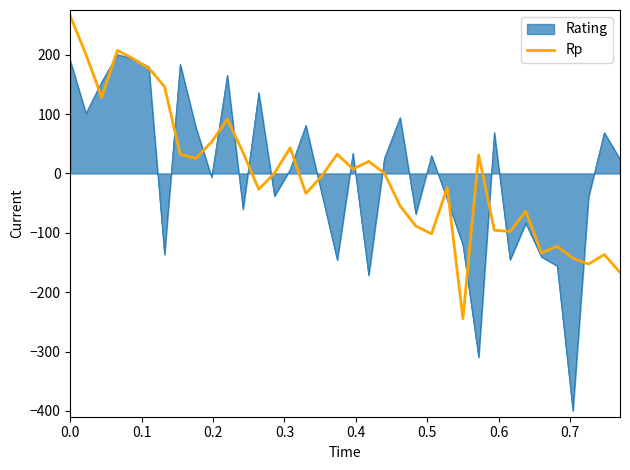

Which series has the widest spread of values?

Rating